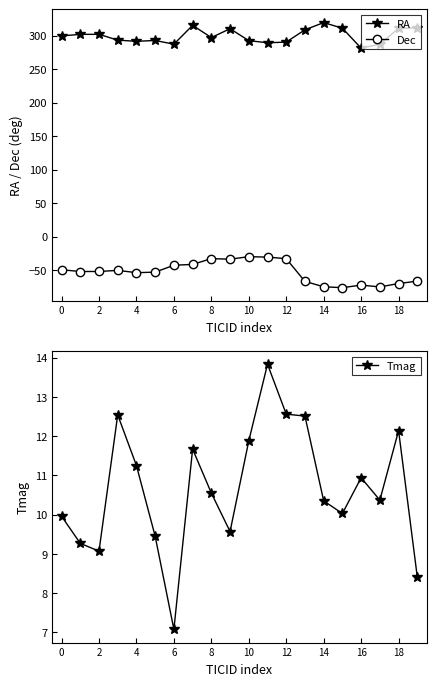

True or false: Dec has more than 1 interior local peaks.

True